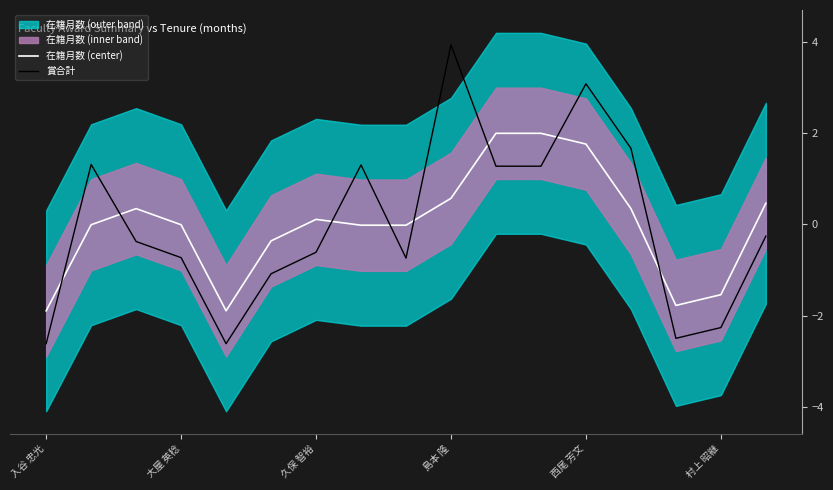

List the series in order of their peak value, lowest first.

在籍月数 (center), 賞合計